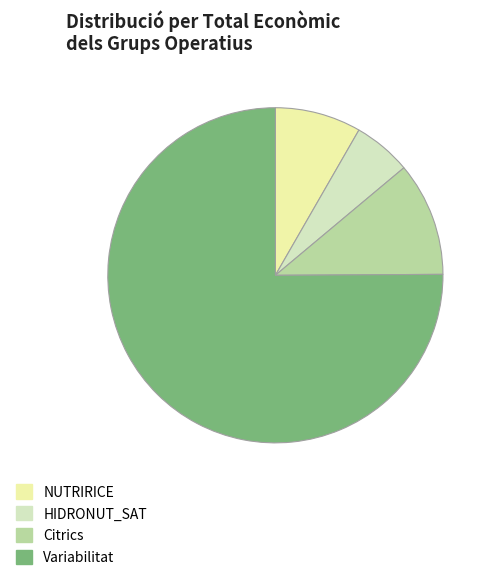

What is the smallest slice in the pie chart?

HIDRONUT_SAT